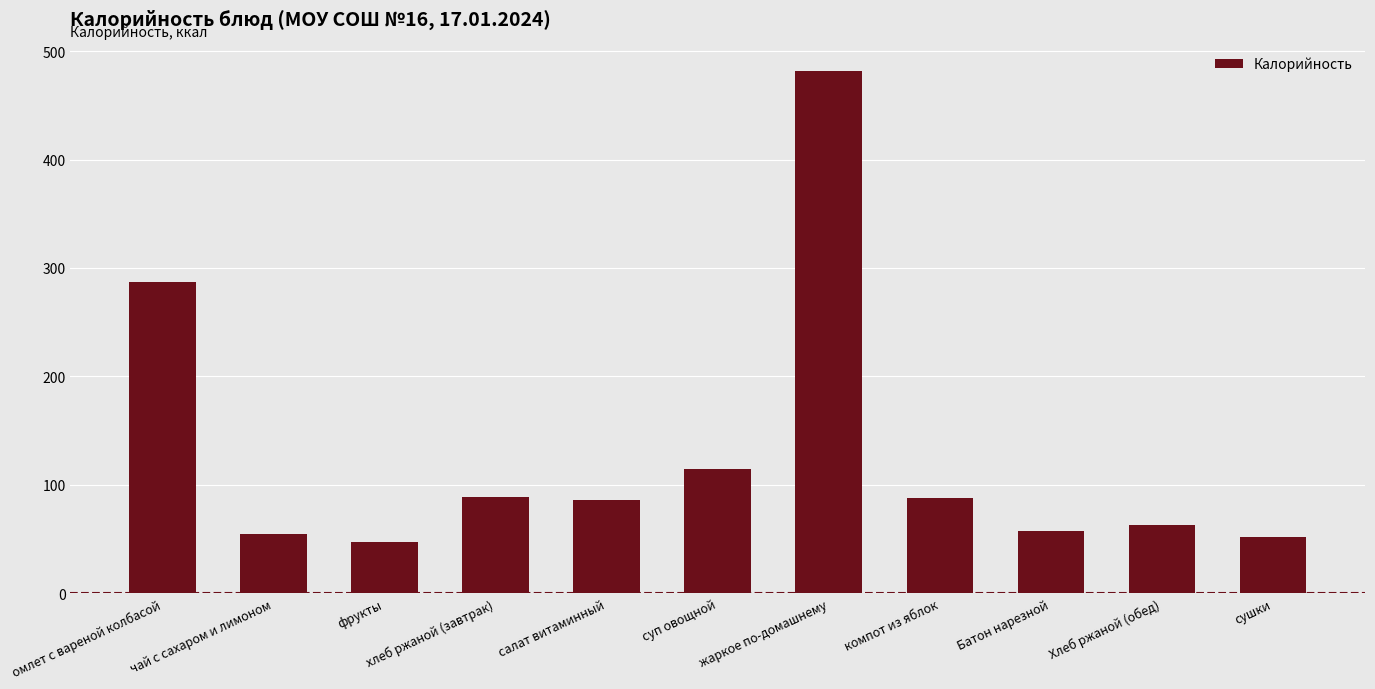

What is the label of the 11th bar from the left?

сушки